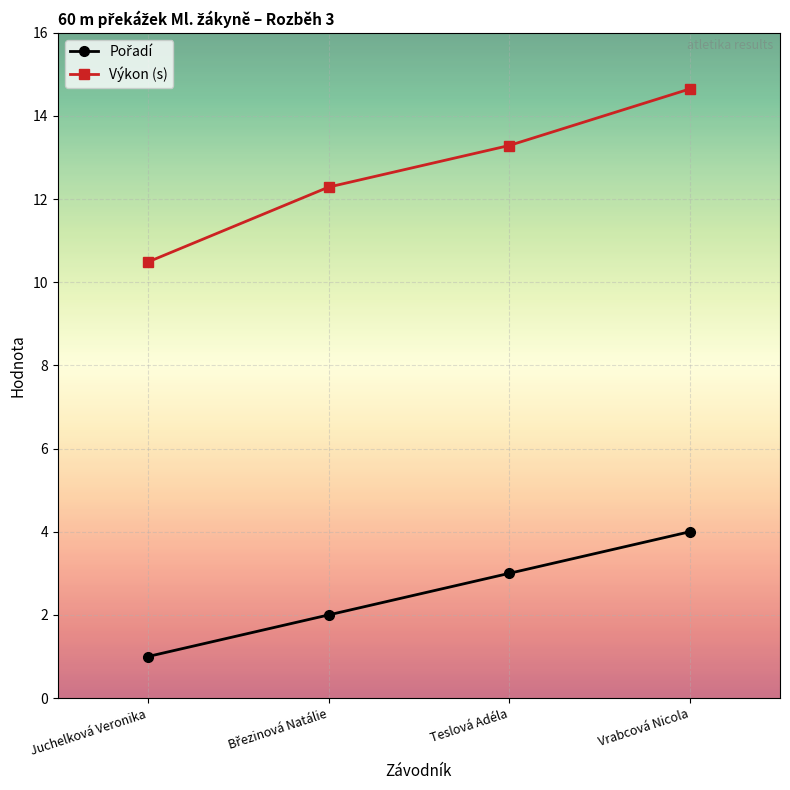

True or false: Výkon (s) has more than 1 interior local peaks.

False